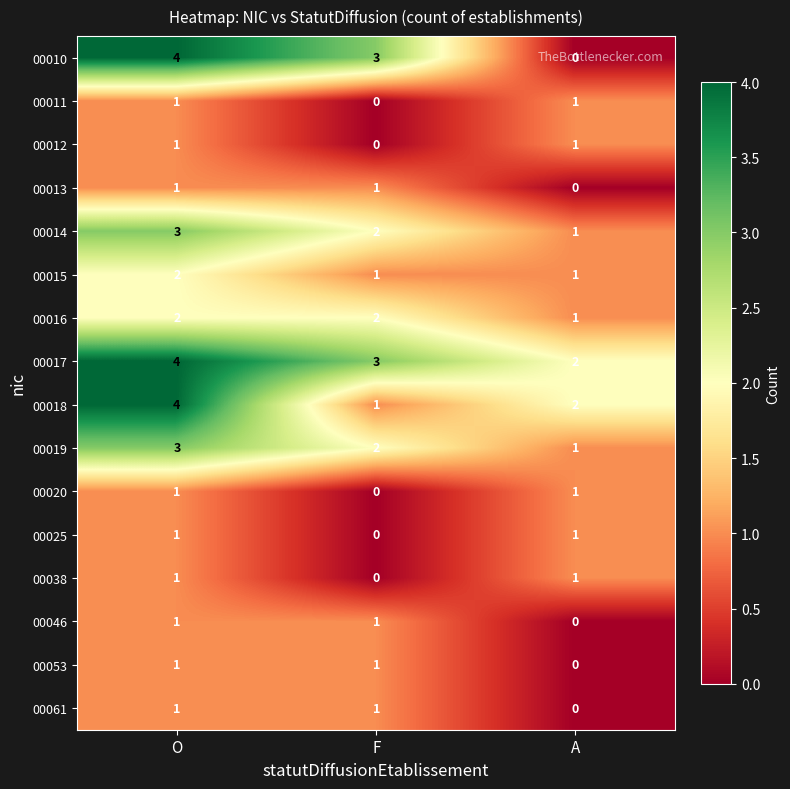

How many values in 00038 are above zero?

2